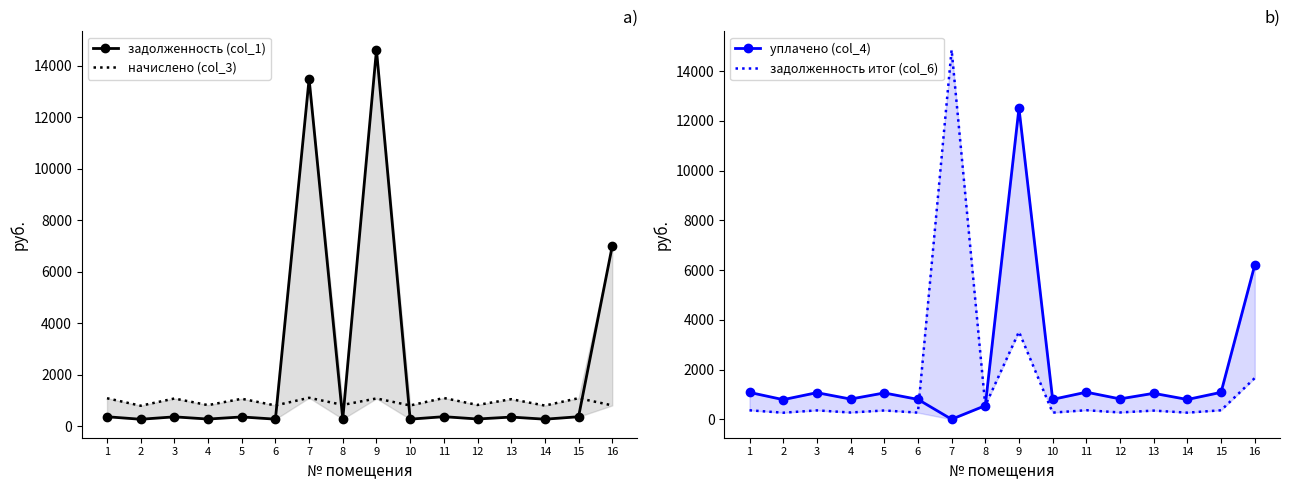

What is the sum of the начислено (col_3) values at 9 and 7?

2168.6